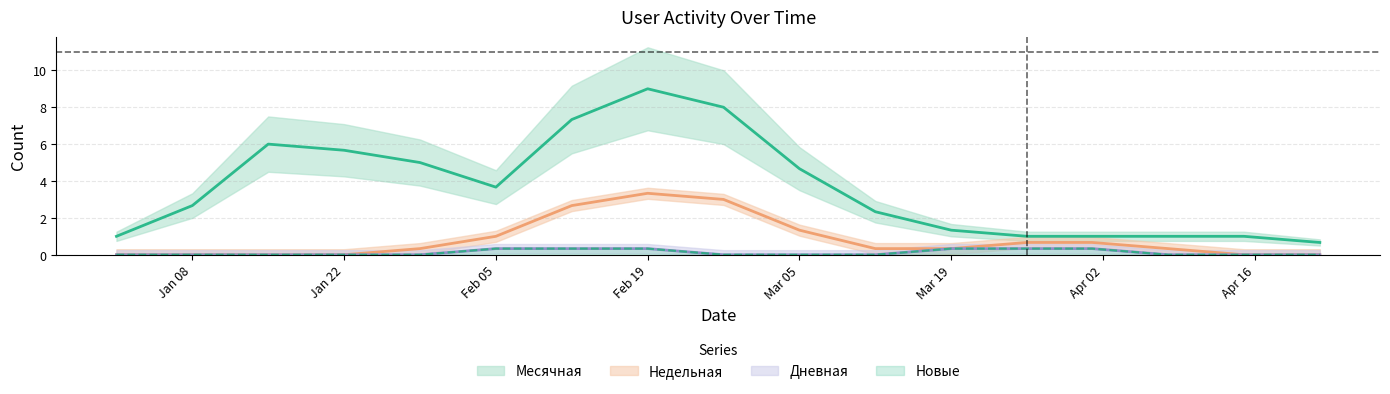

Between Дневная and 16, which series saw the biggest shift?

Месячная